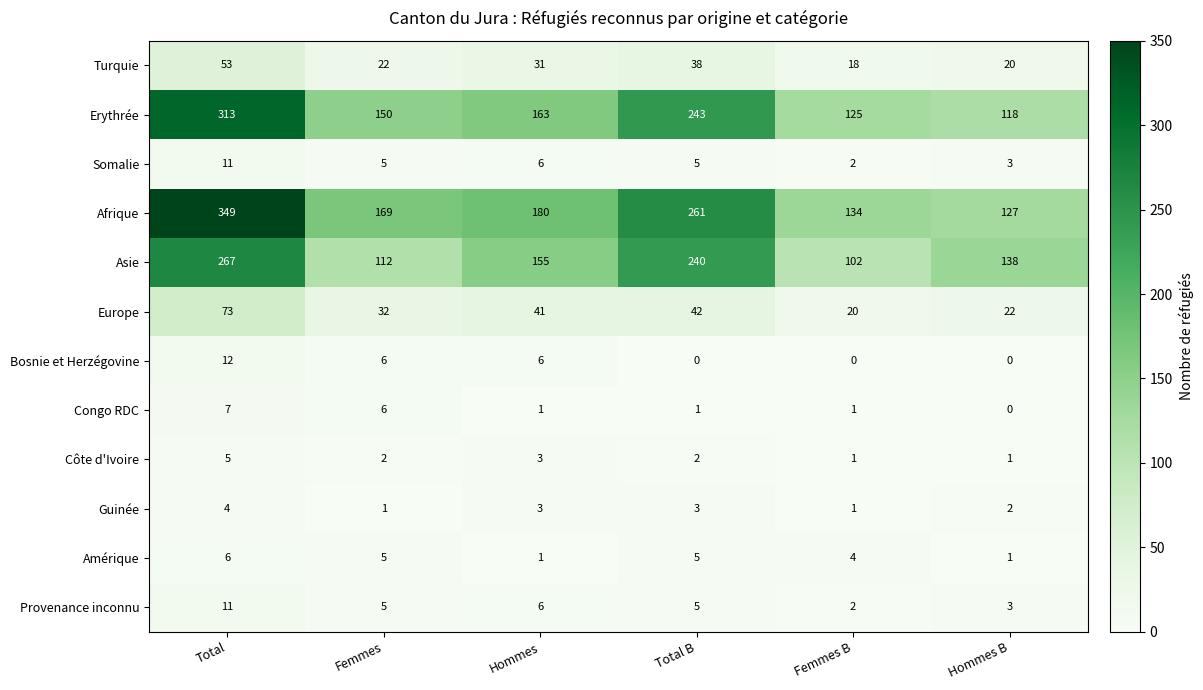

Where does the Europe series first go above 41?

Total